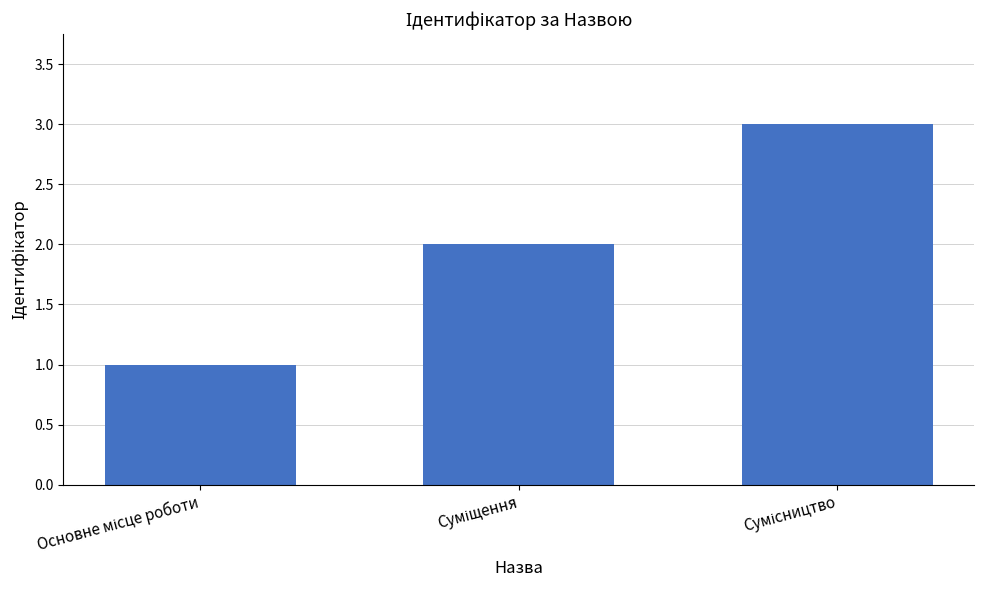

What is the sum of all values?

6